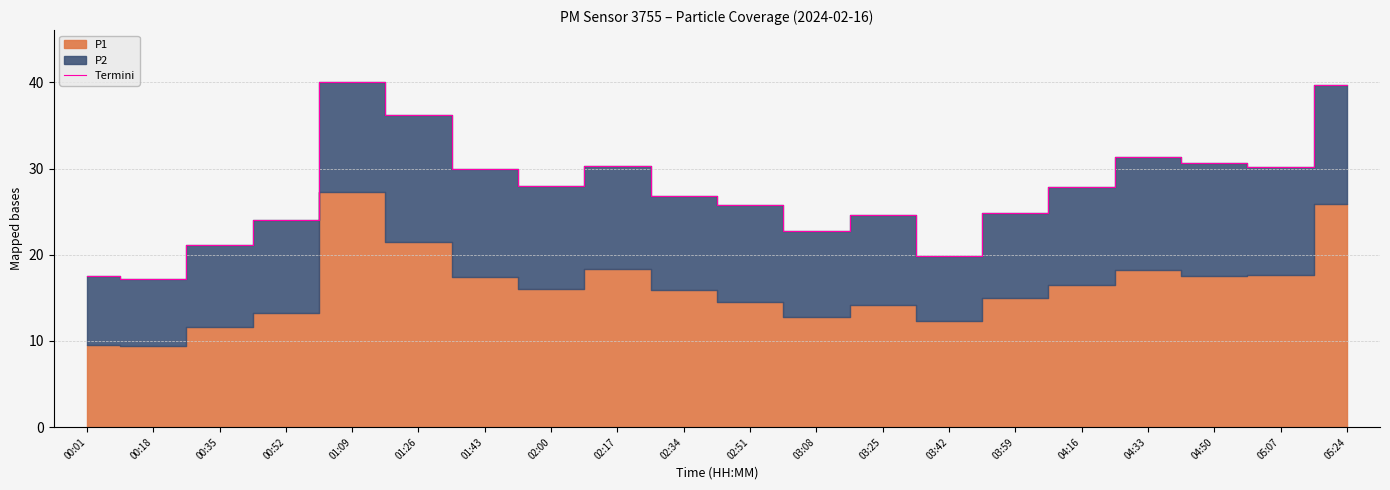

How many data points does each series have?

20